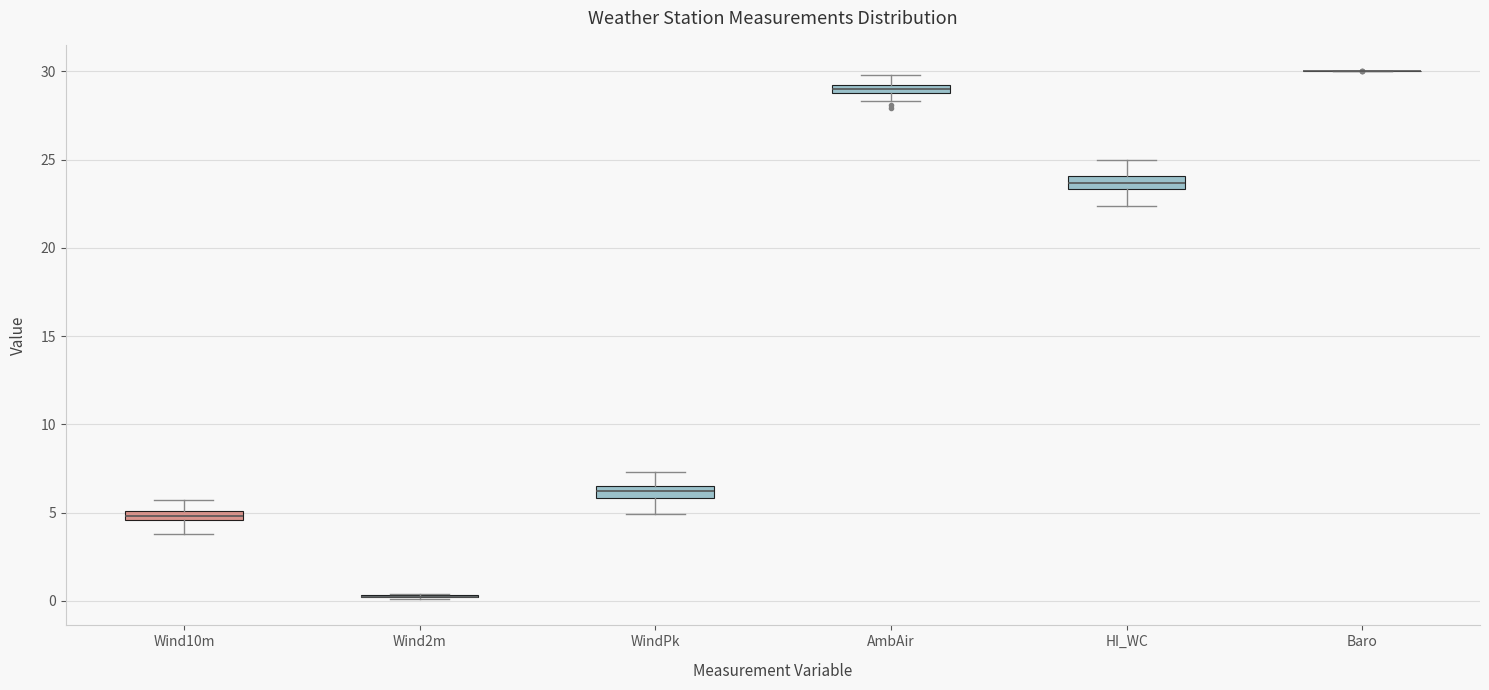

Where does the lower whisker of the box for HI_WC end on the y-axis? The values are not printed on the chart, so give them approximately, as read against the axis.

22.5